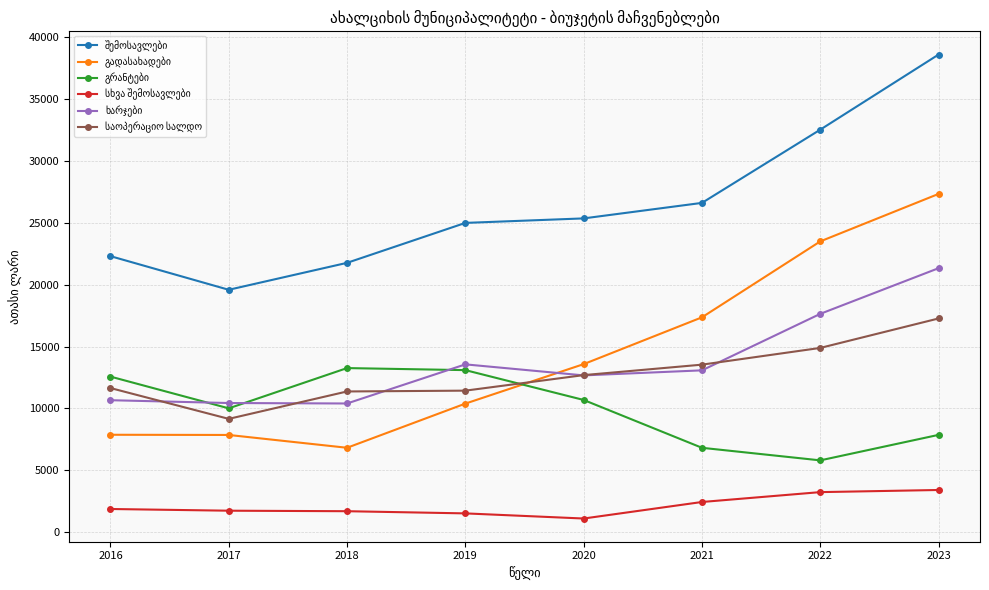

What is the difference between the highest and lowest values at 2023?

35191.1